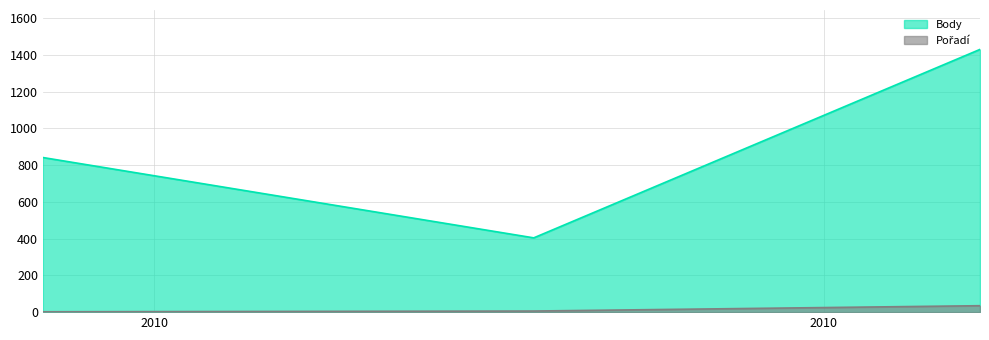

Reading right to left, what are all the values shown in this chart?

Body: 1429	404	841
Pořadí: 35	6	2